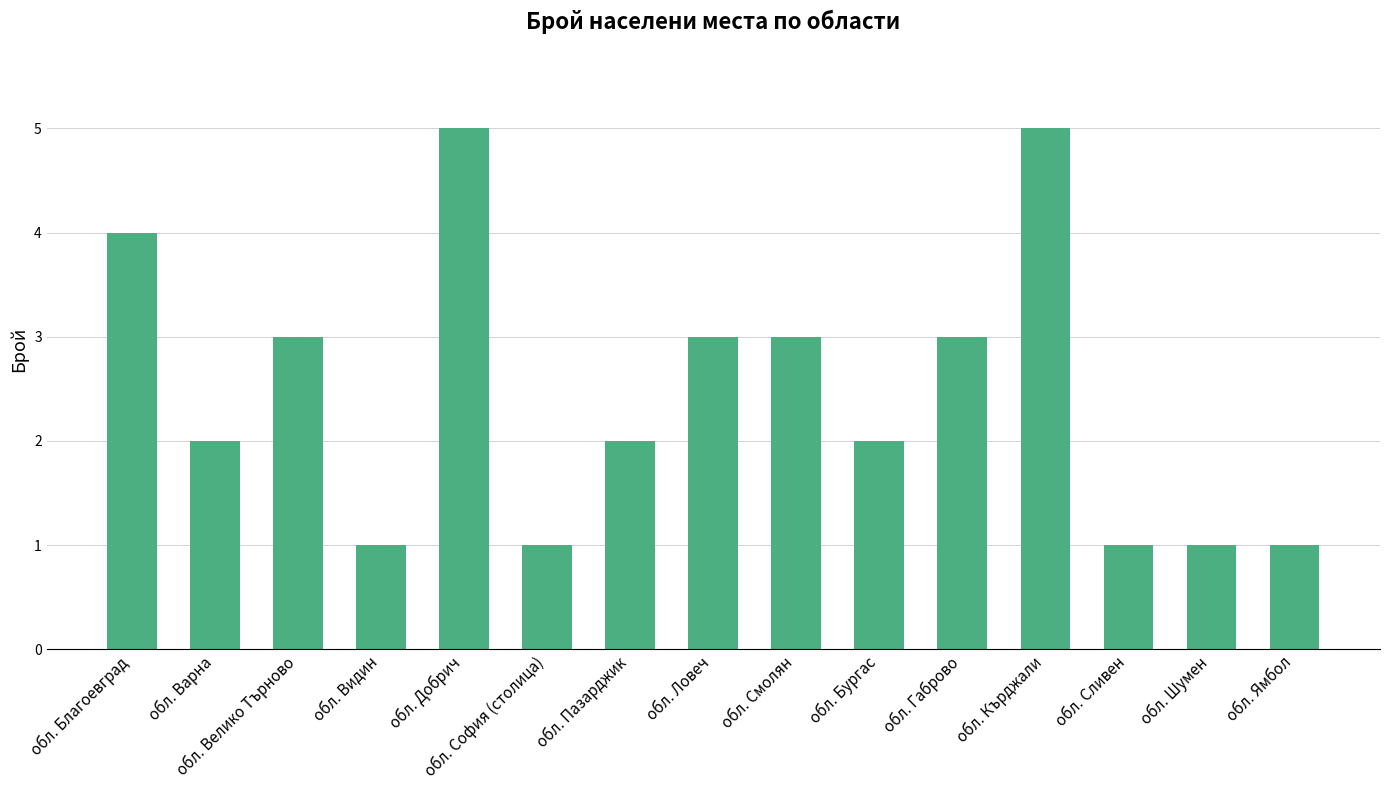

What is the value of the 1st bar from the left?

4